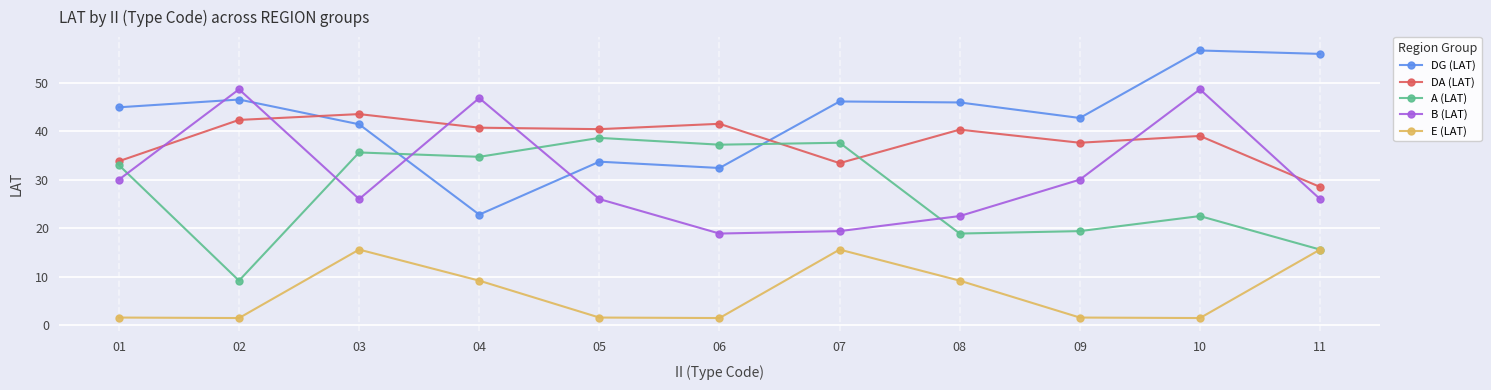

Read the E (LAT) value at 02.

1.5